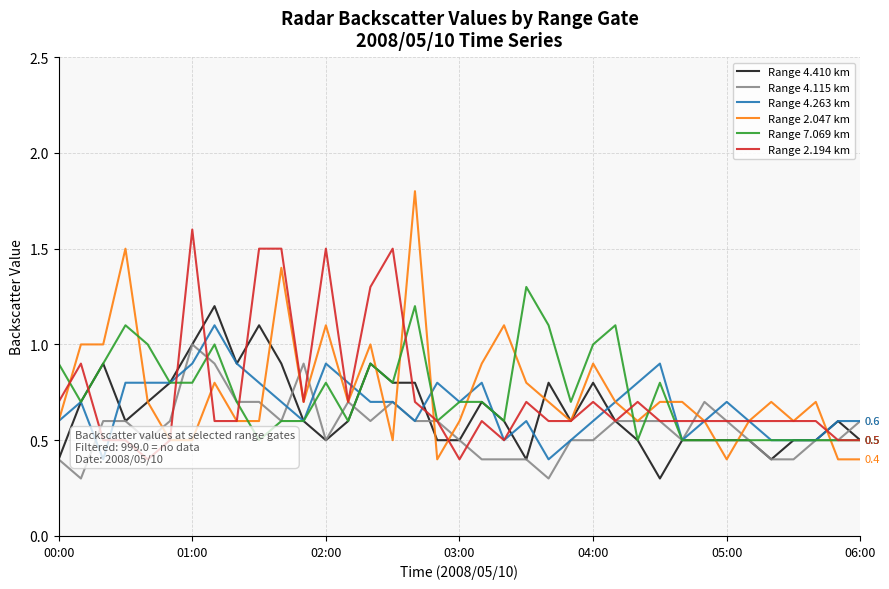

Rank the series at 13 from lowest to highest value.

Range 4.410 km, Range 7.069 km, Range 4.115 km, Range 2.047 km, Range 2.194 km, Range 4.263 km